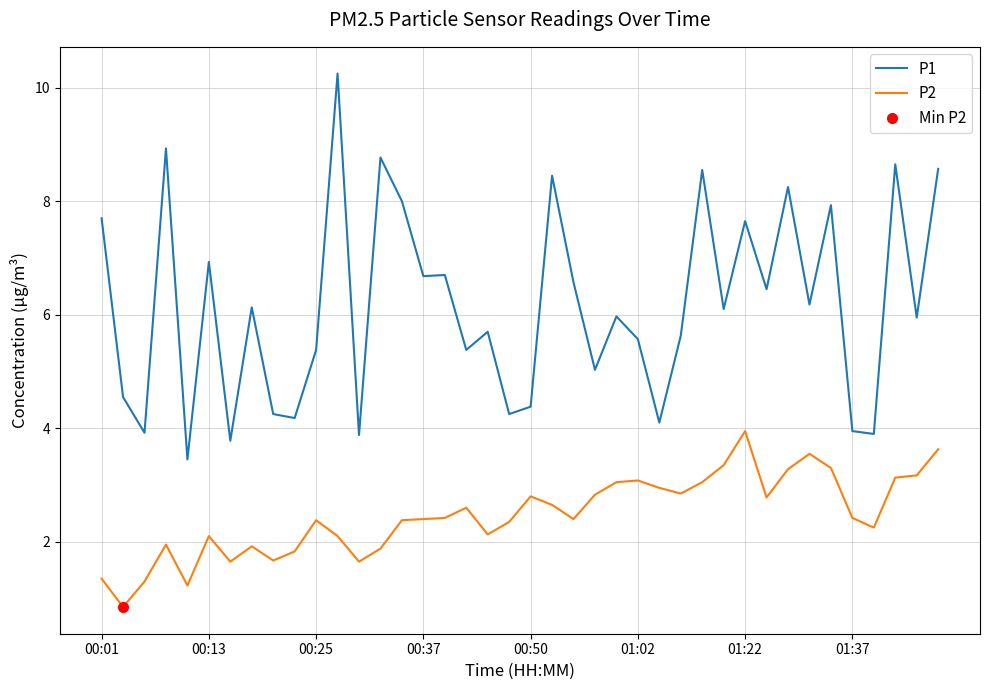

True or false: P2 has a value of 2.4 at 00:37.

True